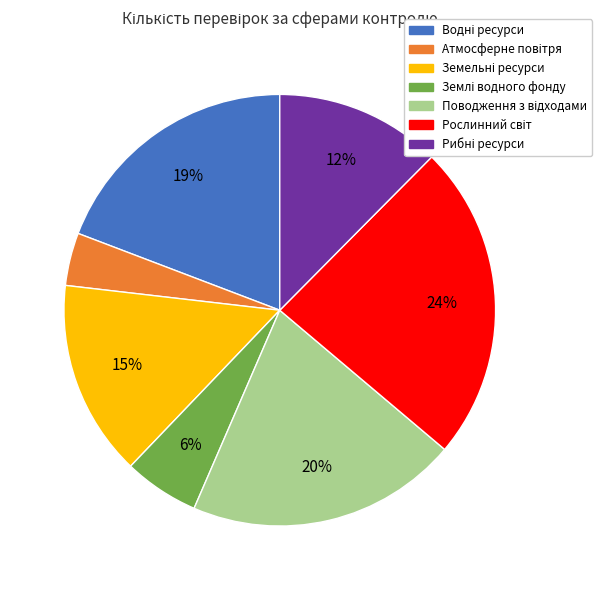

Is there a majority slice in this chart?

No